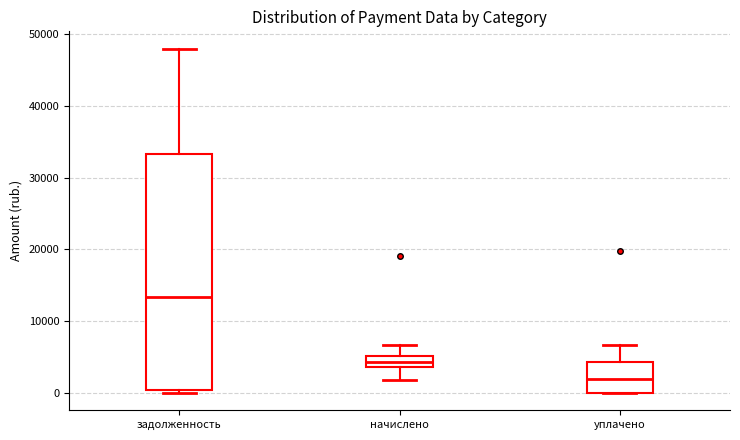

Comparing the boxes themselves (not the whiskers), which one is the tallest?

задолженность